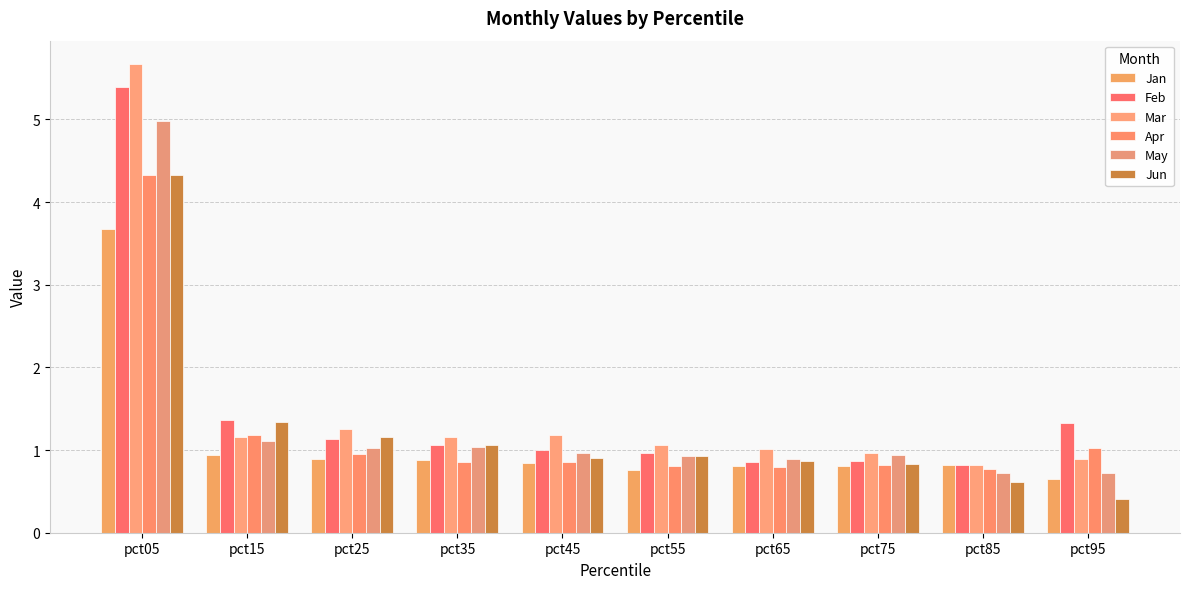

Reading left to right, what are all the values shown in this chart?

Jan: 3.7	0.9	0.9	0.9	0.8	0.8	0.8	0.8	0.8	0.7
Feb: 5.4	1.4	1.1	1.1	1.0	1.0	0.9	0.9	0.8	1.3
Mar: 5.7	1.2	1.3	1.2	1.2	1.1	1.0	1.0	0.8	0.9
Apr: 4.3	1.2	1.0	0.9	0.9	0.8	0.8	0.8	0.8	1.0
May: 5.0	1.1	1.0	1.0	1.0	0.9	0.9	0.9	0.7	0.7
Jun: 4.3	1.3	1.2	1.1	0.9	0.9	0.9	0.8	0.6	0.4